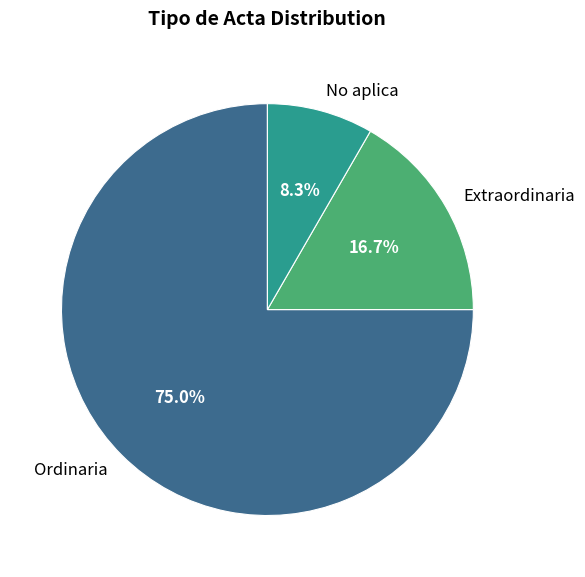

To the nearest percent, what is the combined percentage of Ordinaria and No aplica?

83%